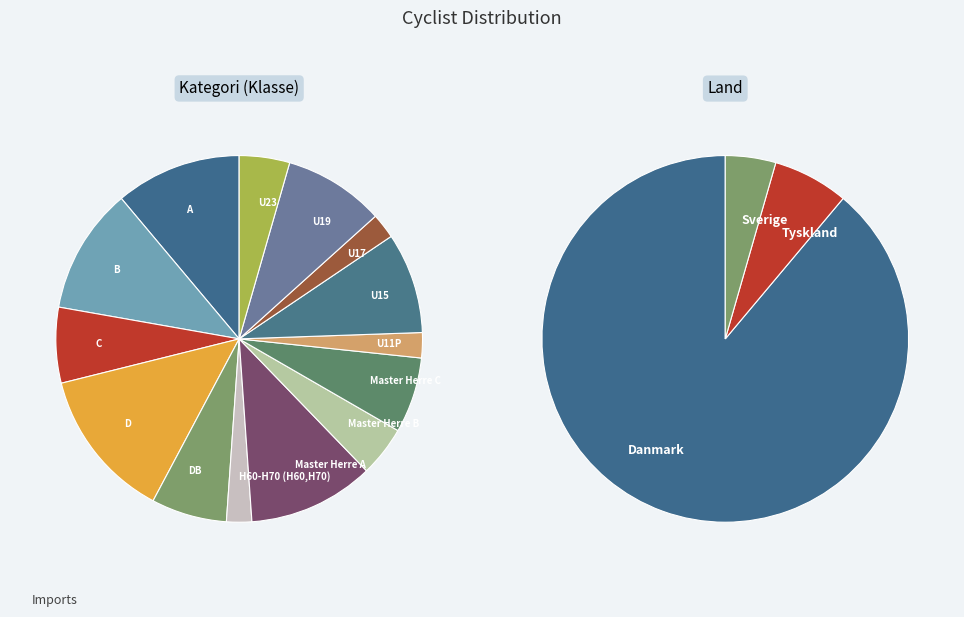

How many slices are in this pie chart?

14